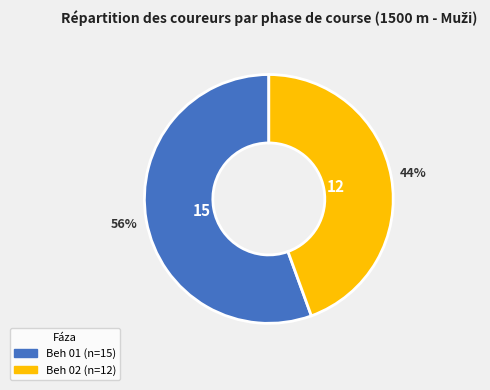

To the nearest percent, what is the combined percentage of Beh 02 and Beh 01?

100%